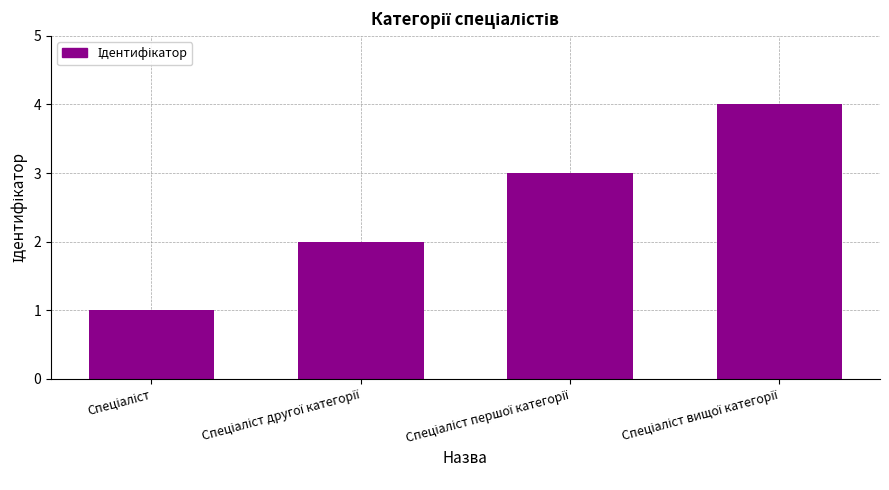

What is the greatest value displayed?

4